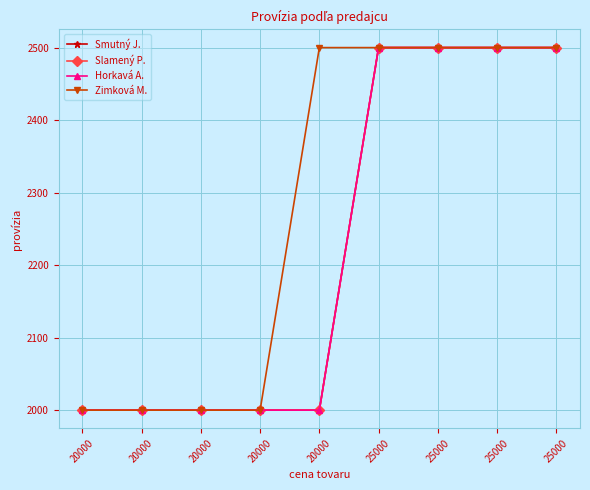

Is this an area chart (filled region under the line)?

No